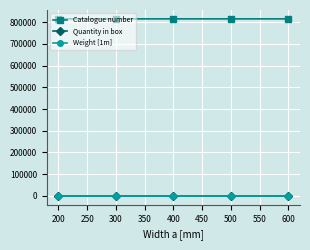

How many Catalogue number values are between 814630 and 814650?

3